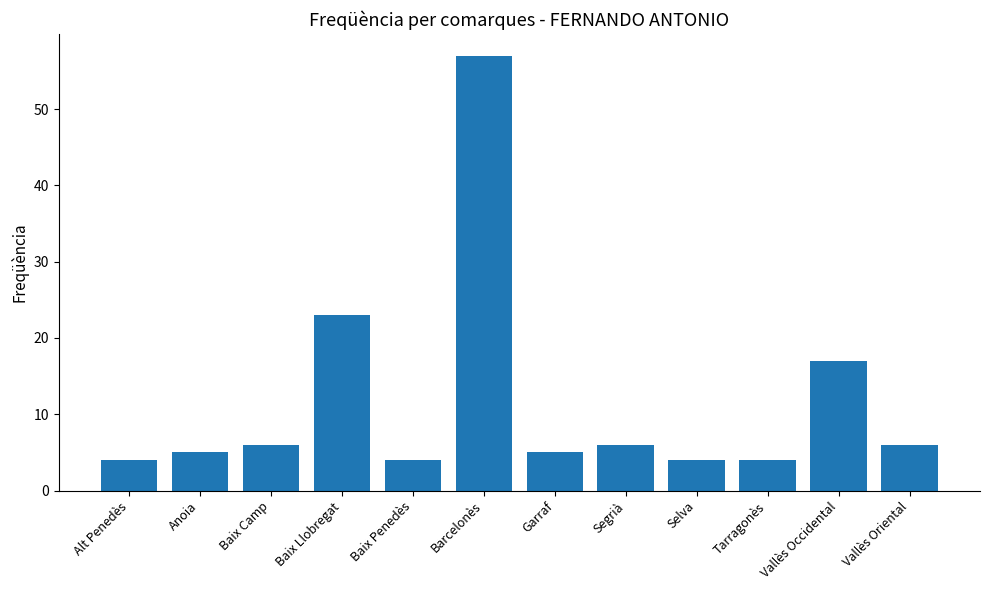

What is the label of the 2nd bar from the left?

Anoia